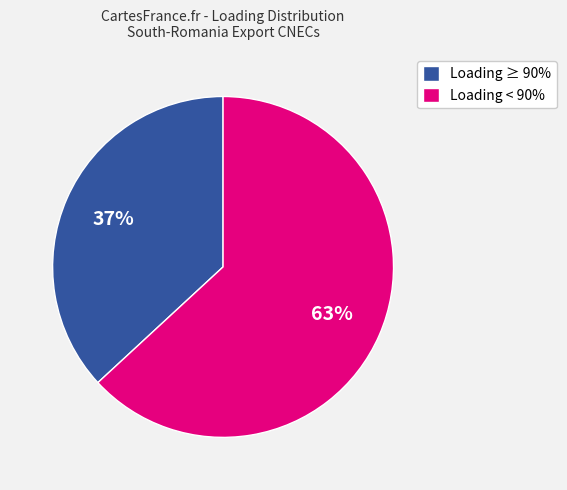

What percentage is the Loading ≥ 90% slice, to the nearest percent?

37%